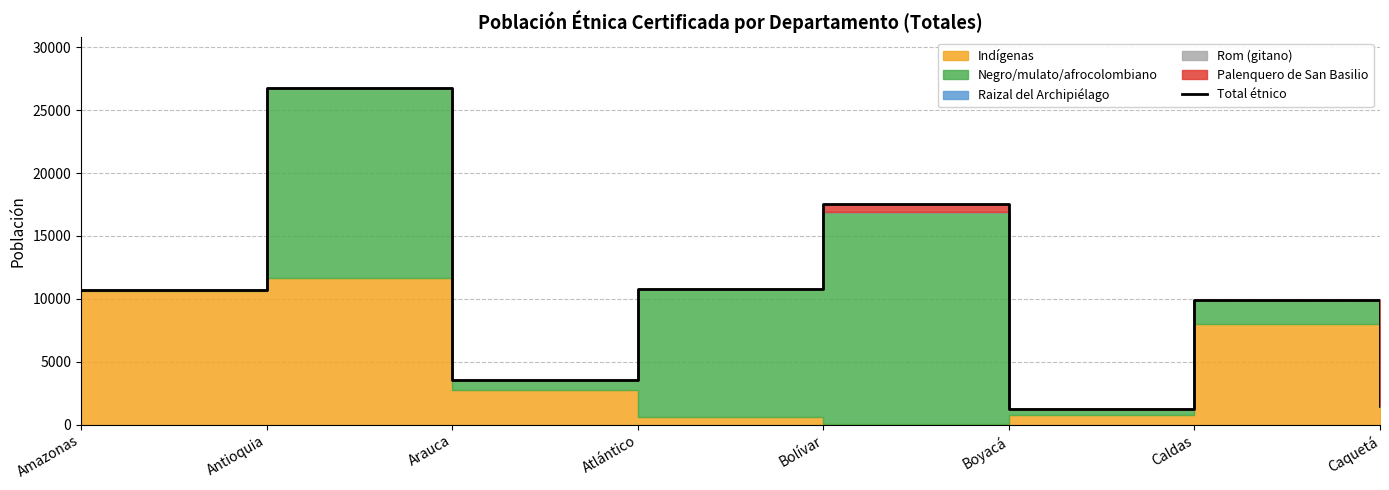

How many data points does each series have?

8